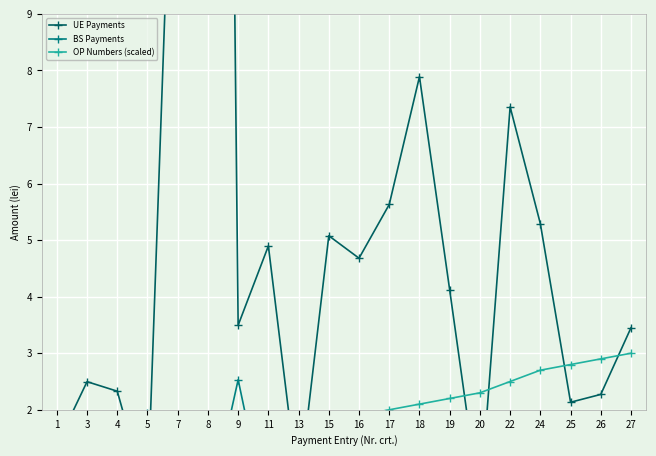

Reading left to right, what are all the values shown in this chart?

UE Payments: 1=1.4	3=2.5	4=2.3	5=0.4	7=15.4	8=53.5	9=3.5	11=4.9	13=0.5	15=5.1	16=4.7	17=5.6	18=7.9	19=4.1	20=0.3	22=7.4	24=5.3	25=2.1	26=2.3	27=3.5
BS Payments: 1=0.5	3=0.2	4=1.4	5=1.9	7=0.2	8=0.1	9=2.5	11=0.0	13=0.0	15=0.0	16=0.0	17=0.0	18=0.0	19=0.0	20=0.0	22=0.0	24=0.0	25=0.0	26=0.0	27=0.0
OP Numbers (scaled): 1=0.4	3=0.6	4=0.7	5=0.8	7=1.0	8=1.1	9=1.2	11=1.4	13=1.6	15=1.8	16=1.9	17=2.0	18=2.1	19=2.2	20=2.3	22=2.5	24=2.7	25=2.8	26=2.9	27=3.0